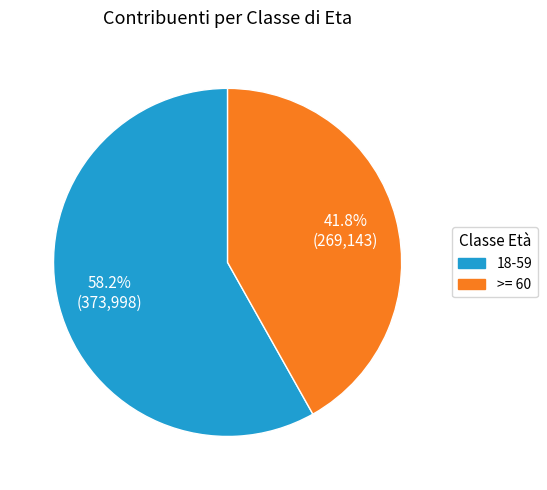

What percentage is the >= 60 slice, to the nearest percent?

42%